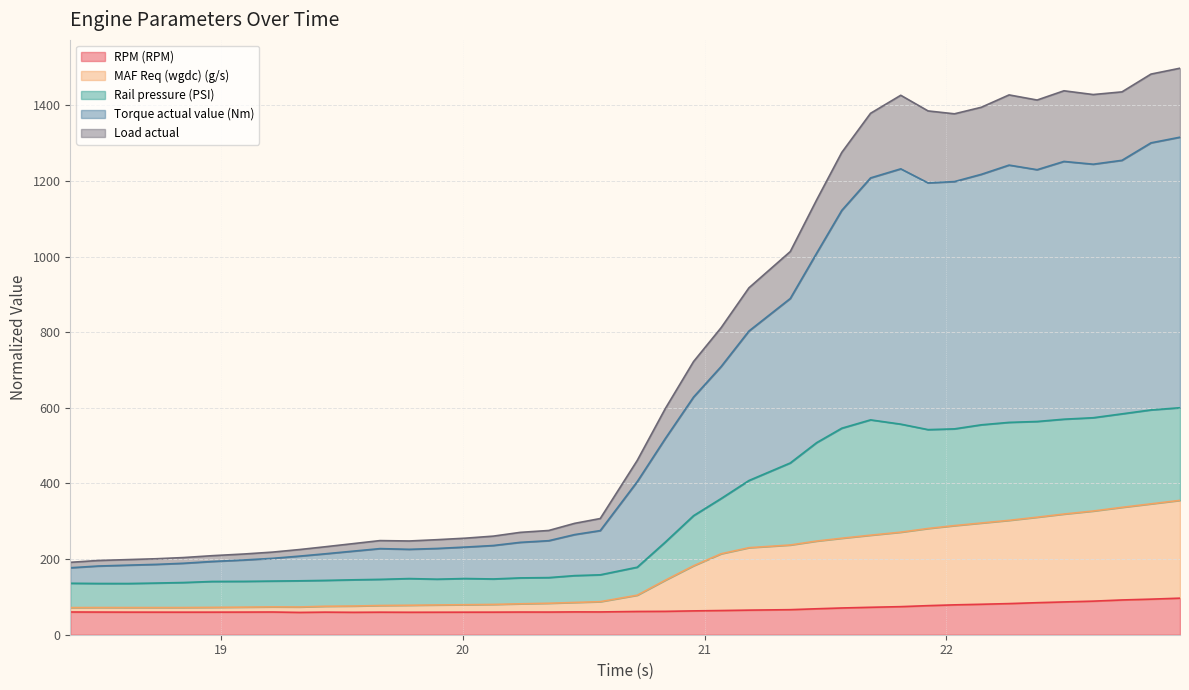

Which has a higher value, 21.183 or 22.607?

22.607